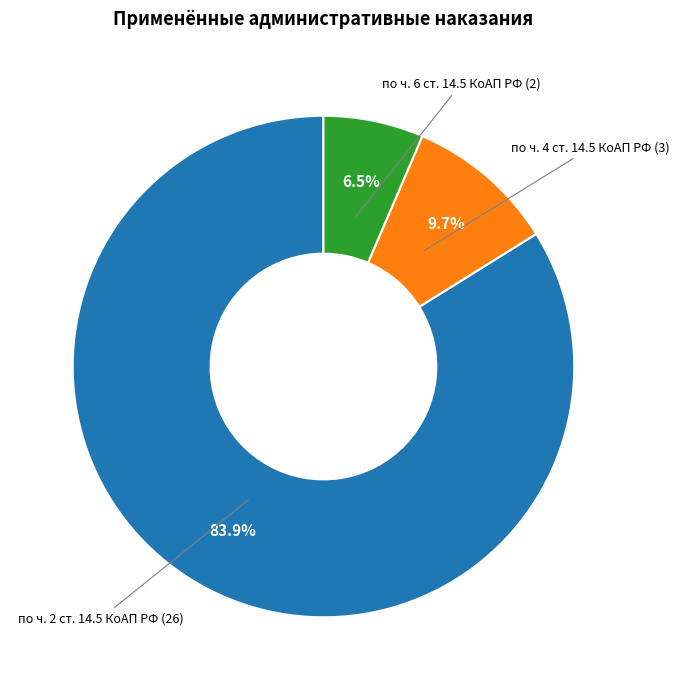

Which category accounts for the majority?

по ч. 2 ст. 14.5 КоАП РФ (26)